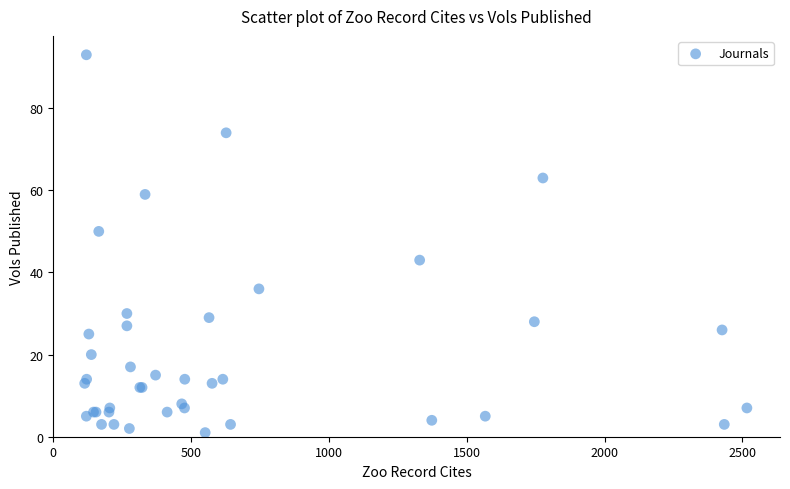

What Y value in the scatter plot is closest to 47?

50